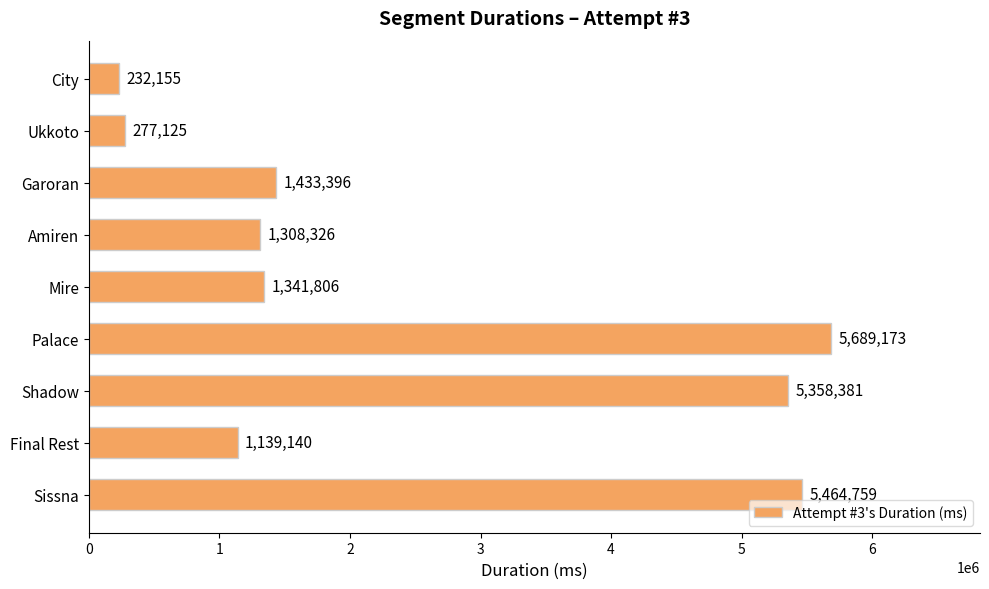

How many categories are shown in the chart?

9